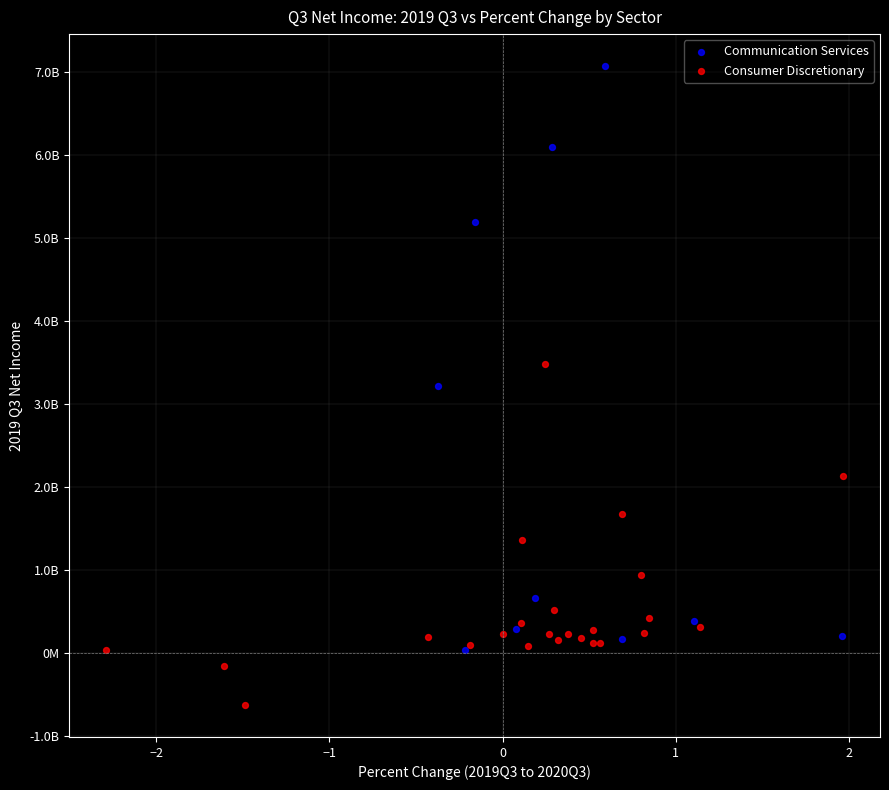

What are all the series names shown in the legend?

Communication Services, Consumer Discretionary